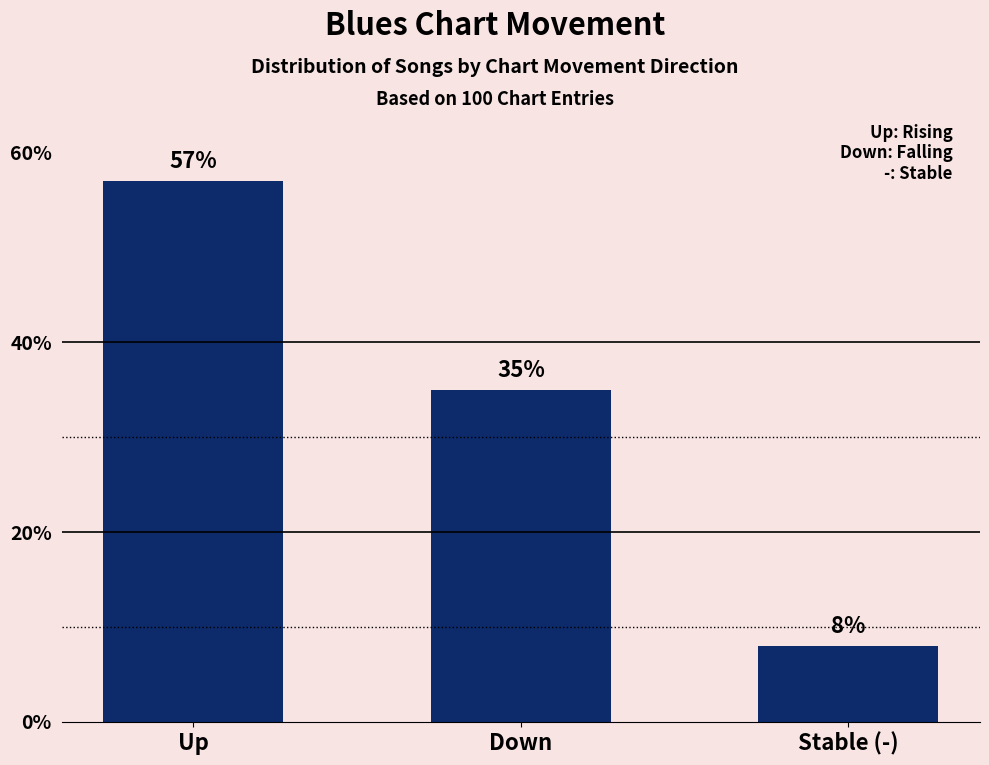

Reading left to right, what are all the values shown in this chart?

57.0	35.0	8.0